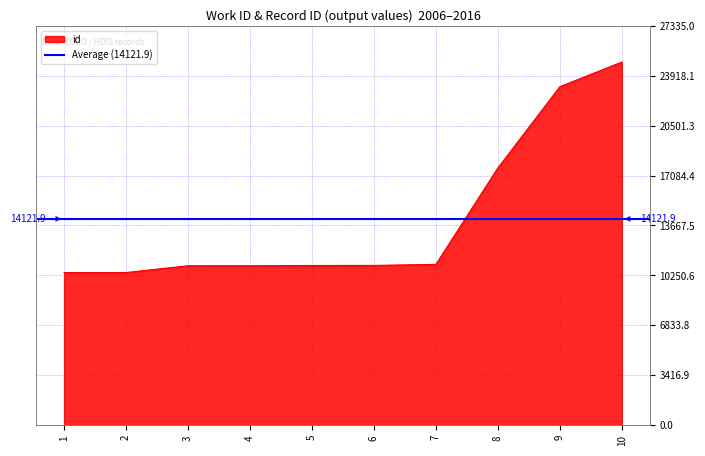

How many categories are shown in the chart?

10